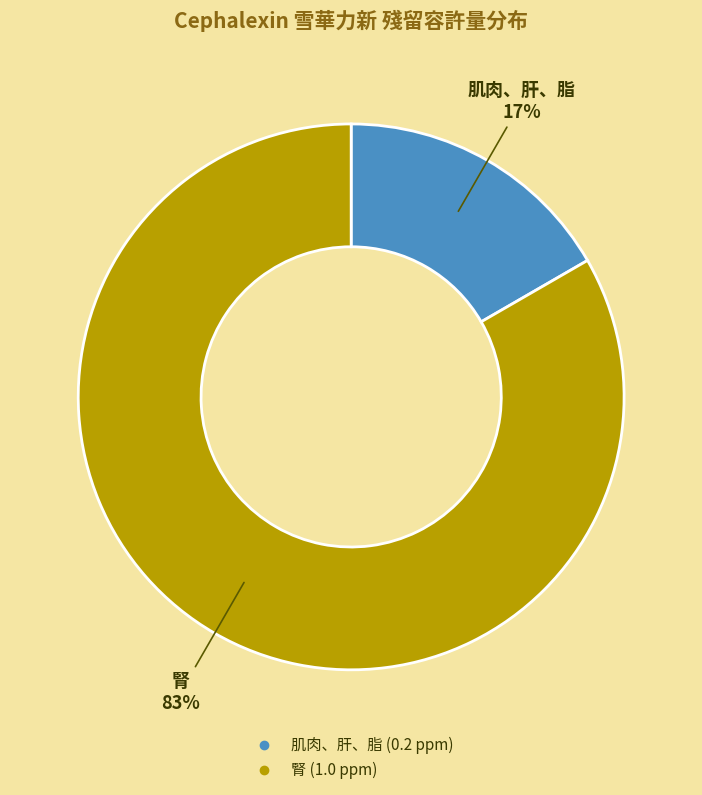

Is it true that 腎 is 83% of the pie?

True